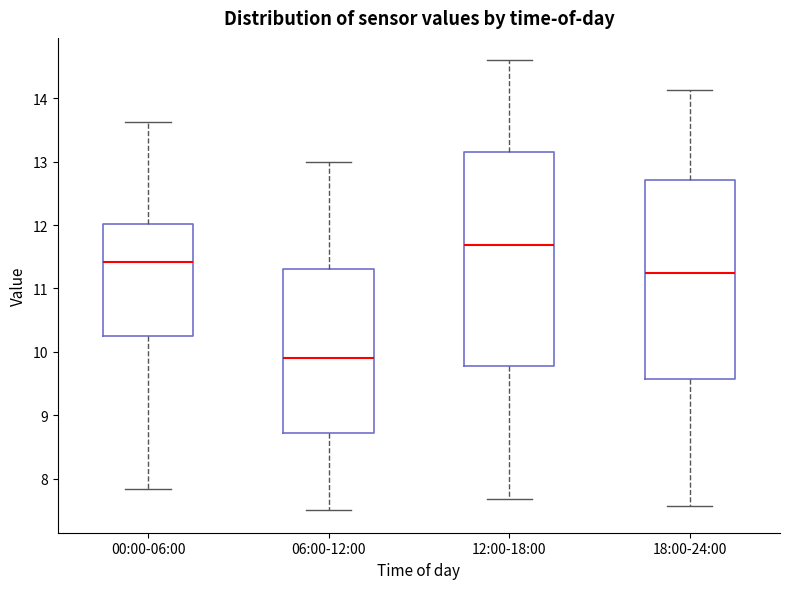

Reading left to right, read every box against the y-axis: the position of its median line, the range the box covers, and the ends of its whiskers. The values are not printed on the chart, so give them approximately, as read against the axis.

00:00-06:00: median 11.4, box 10.2 to 12.0, whiskers 7.8 to 13.6
06:00-12:00: median 9.9, box 8.7 to 11.3, whiskers 7.5 to 13.0
12:00-18:00: median 11.7, box 9.8 to 13.2, whiskers 7.7 to 14.6
18:00-24:00: median 11.3, box 9.6 to 12.7, whiskers 7.6 to 14.1